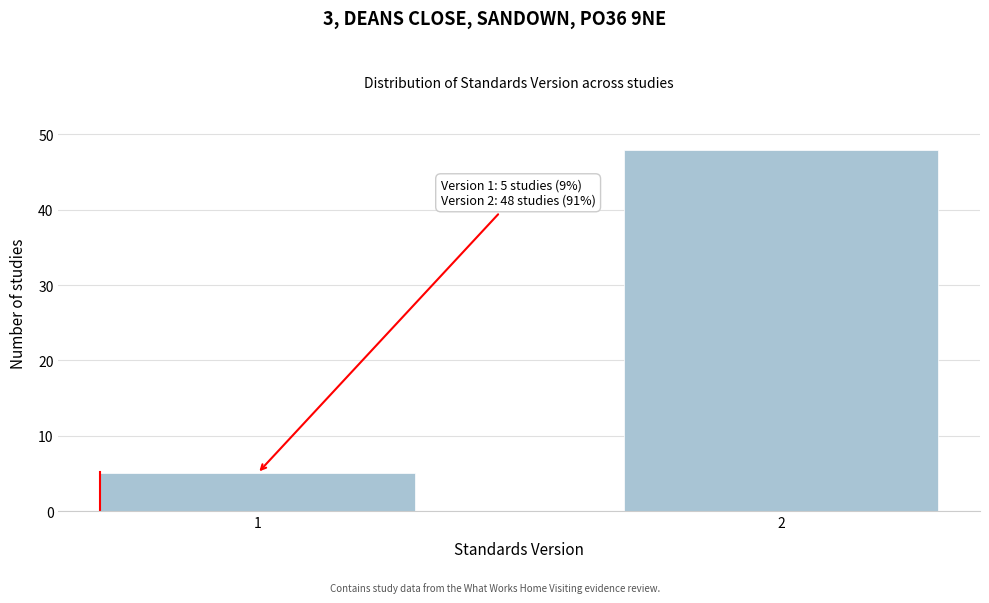

Reading left to right, transcribe all the data shown in this chart.

5	48